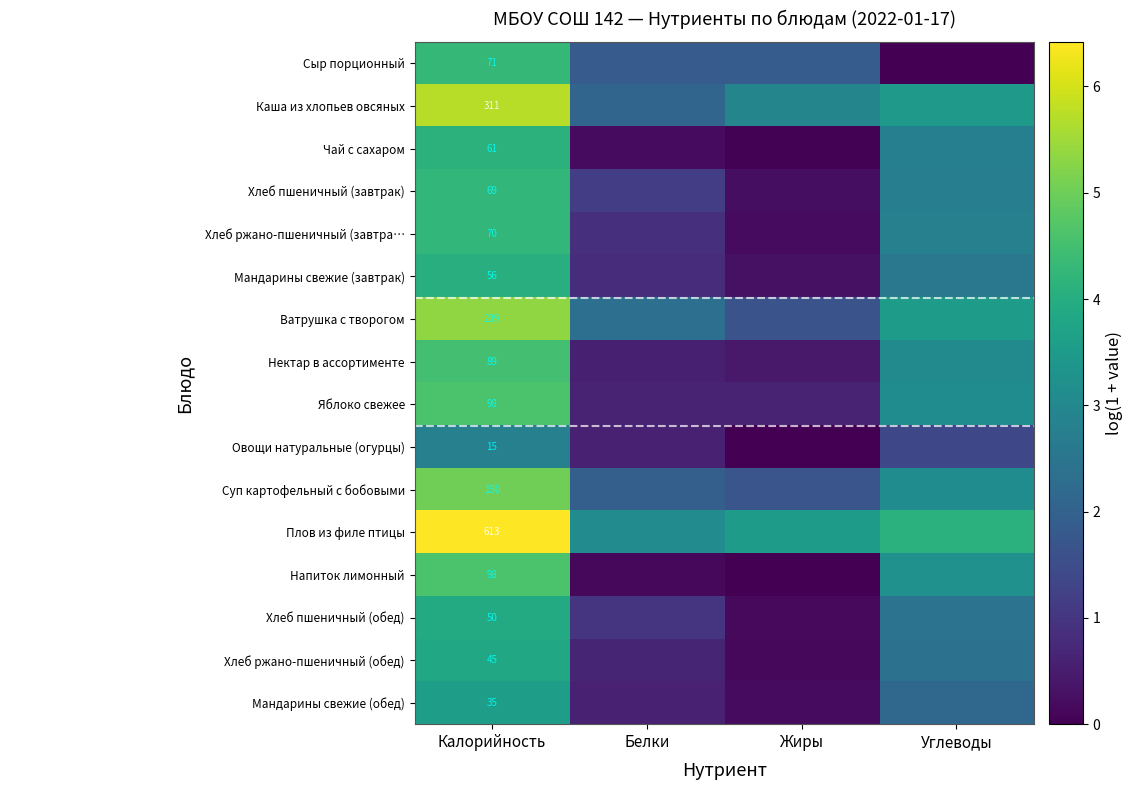

Between Калорийность and Жиры, which series saw the biggest shift?

Напиток лимонный